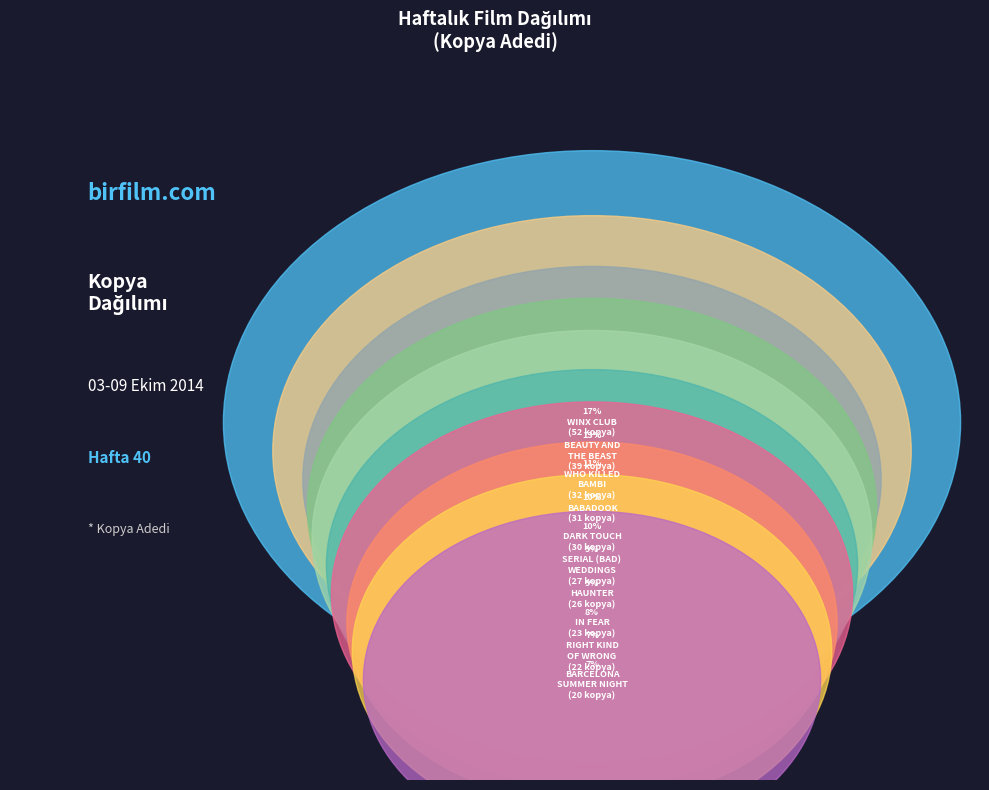

Rank the categories by value from lowest to highest.

BARCELONA SUMMER NIGHT, RIGHT KIND OF WRONG, THE, IN FEAR, HAUNTER, SERIAL (BAD) WEDDINGS, DARK TOUCH, BABADOOK, THE, WHO KILLED BAMBI, BEAUTY AND THE BEAST, WINX CLUB: THE MYSTERY OF THE ABYSS